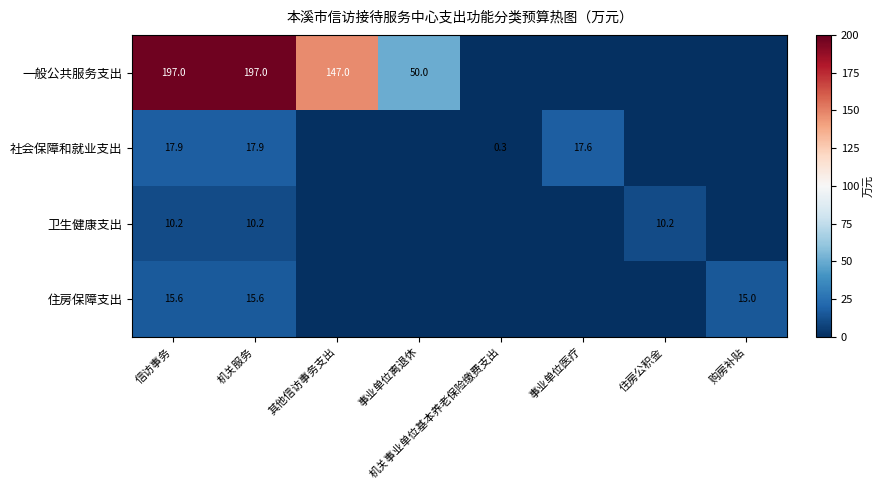

True or false: 卫生健康支出 has a value of 10.2 at 机关服务.

True